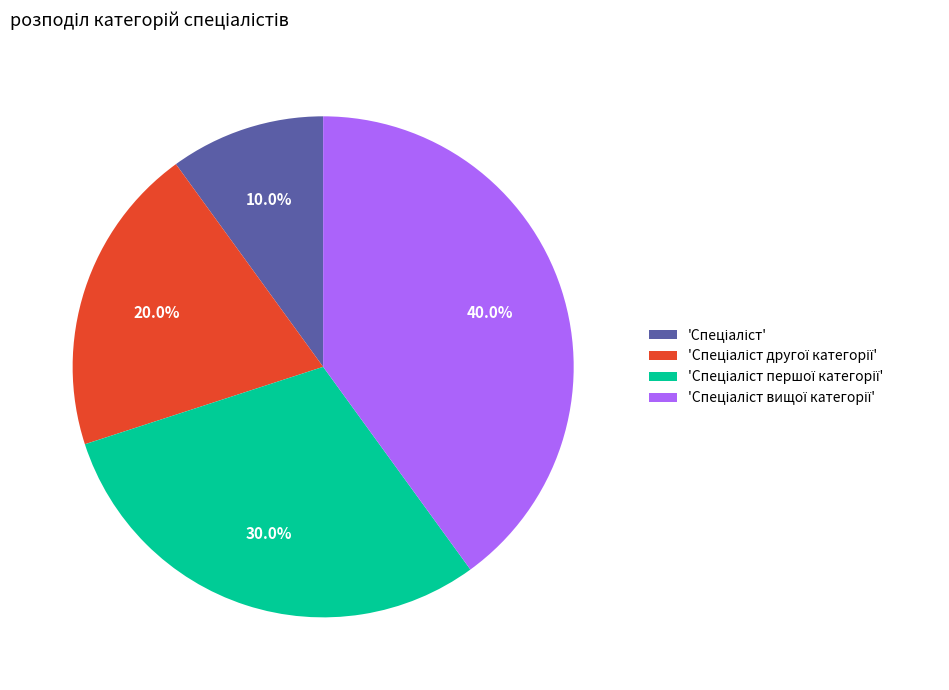

Does any single category account for the majority?

No